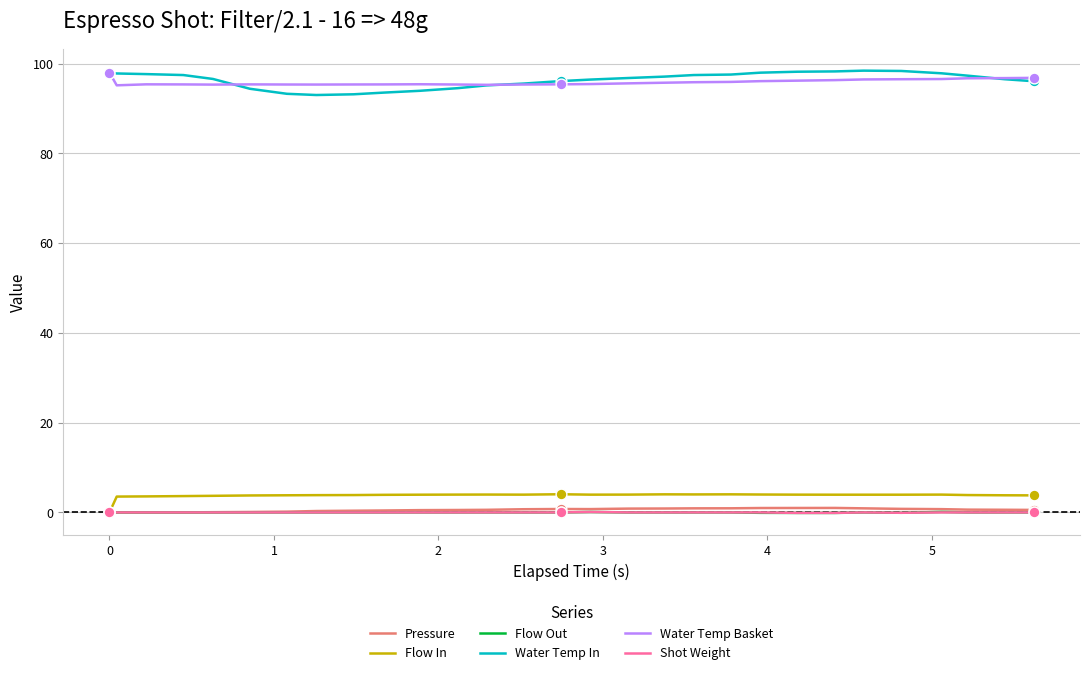

True or false: Pressure and Water Temp Basket cross at least once.

False